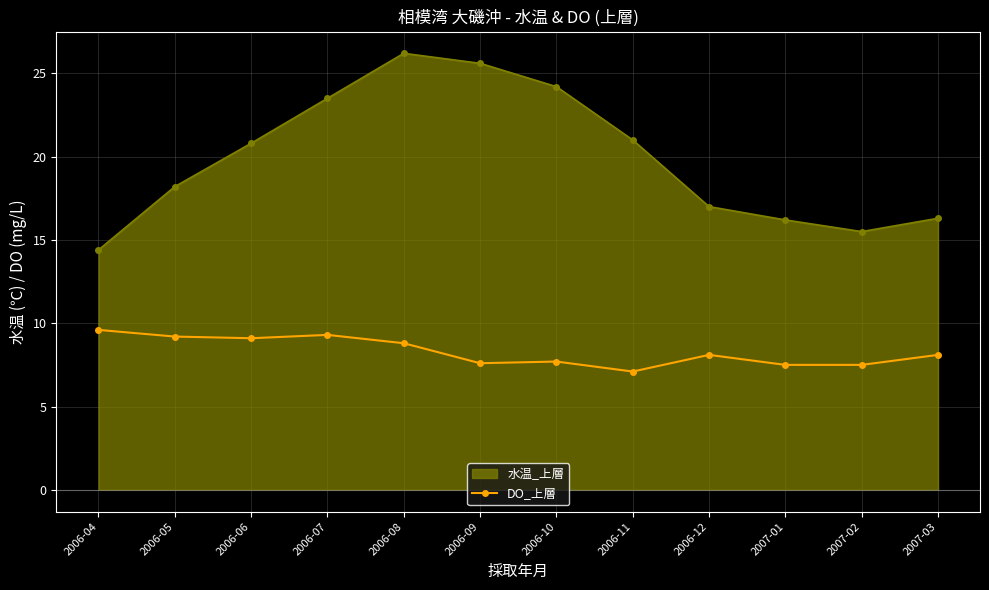

Count the number of data series in this chart.

2